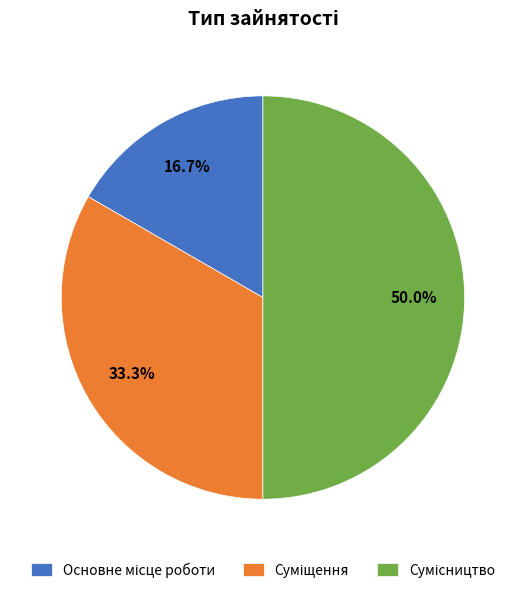

To the nearest percent, what portion does Сумісництво represent?

50%